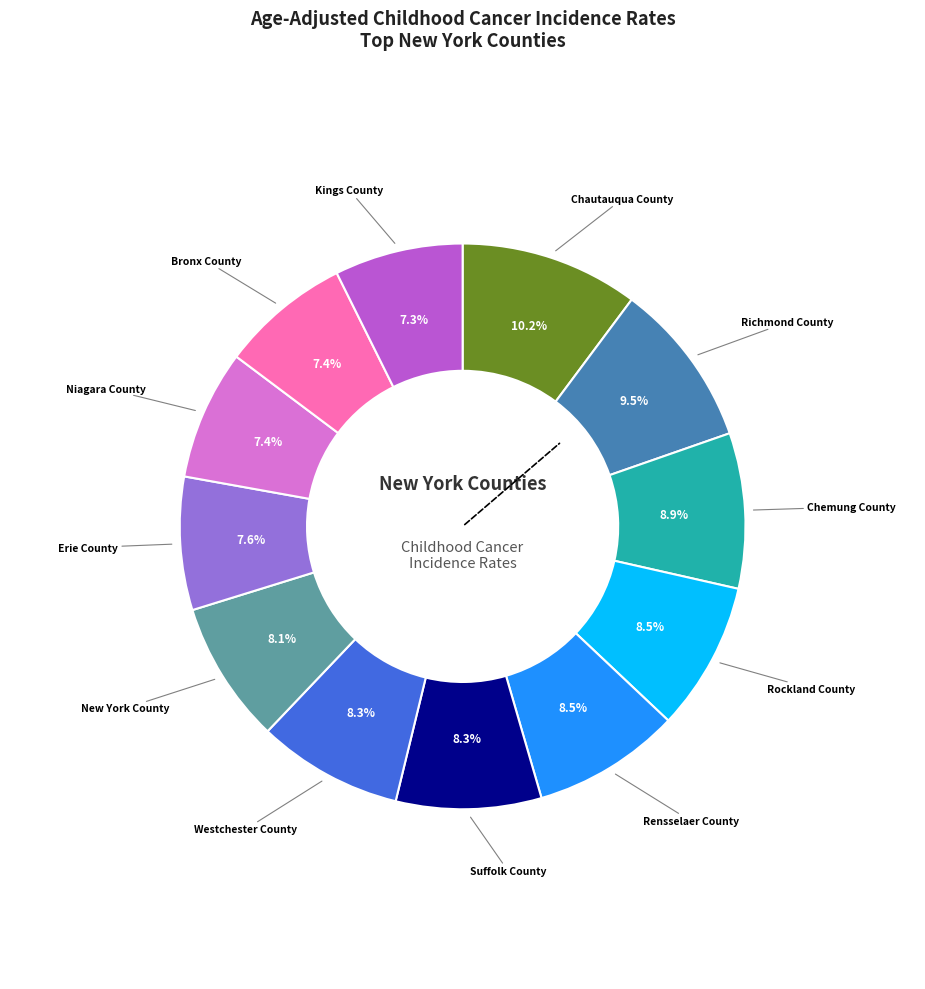

Is there a majority slice in this chart?

No